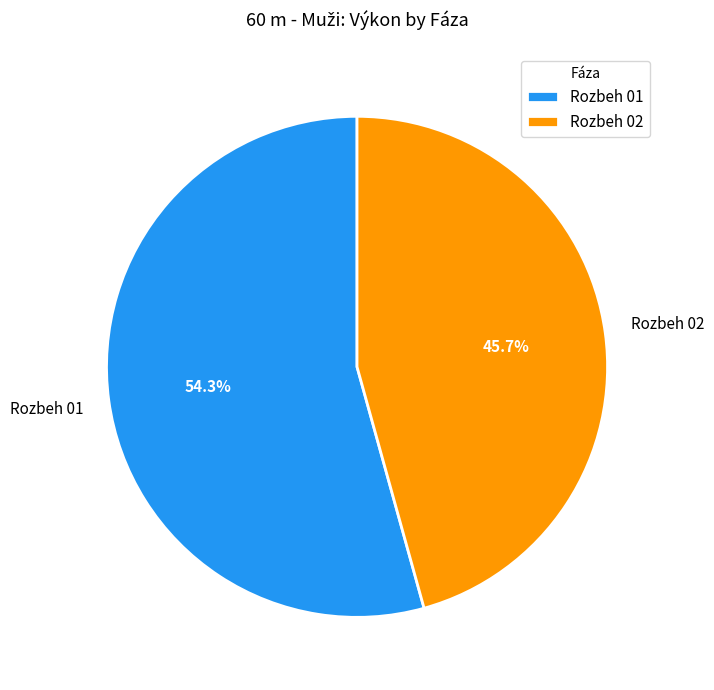

Which has a higher value, Rozbeh 01 or Rozbeh 02?

Rozbeh 01